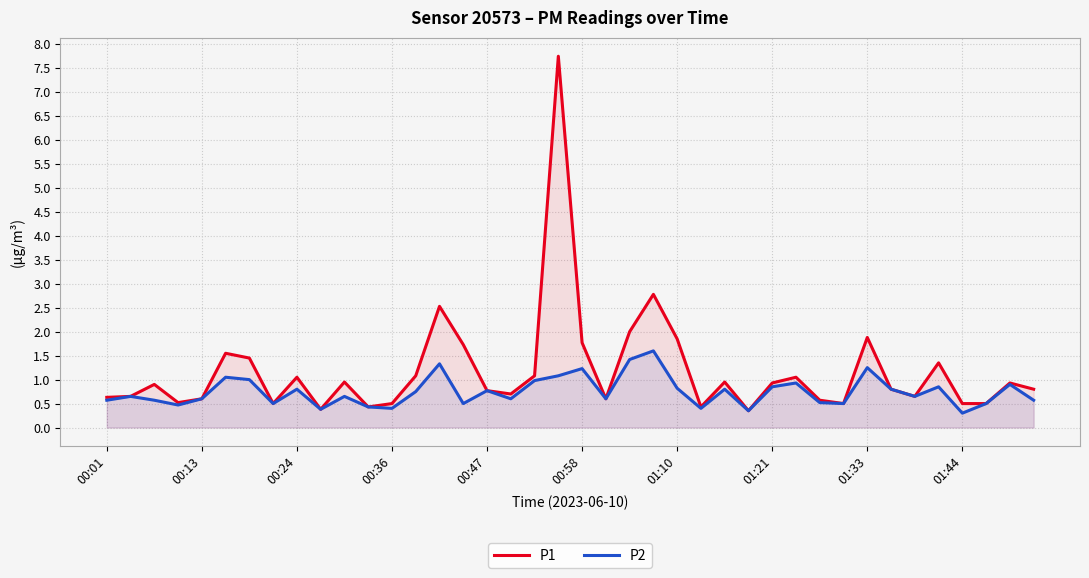

What is the lowest value of the P2 series?

0.3